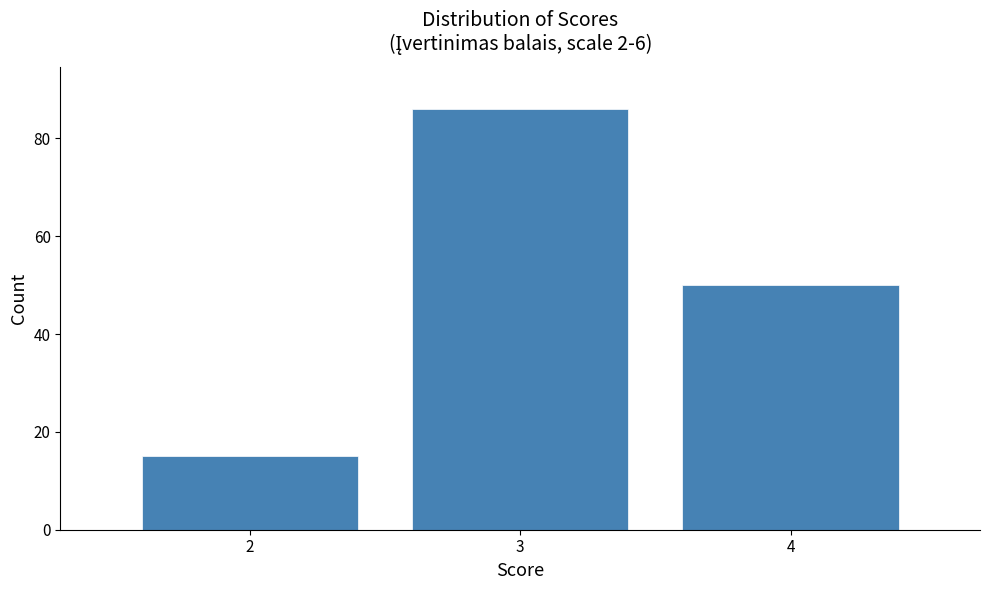

Reading left to right, extract all data points from this chart.

2=15	3=86	4=50